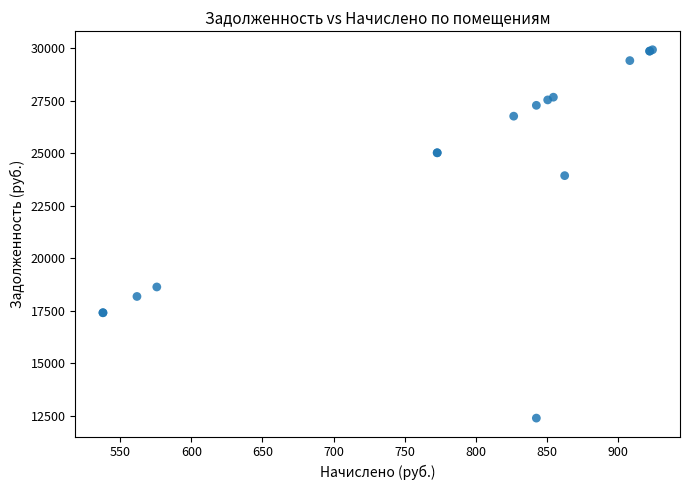

What Y value in the scatter plot is closest to 21156?

18633.7